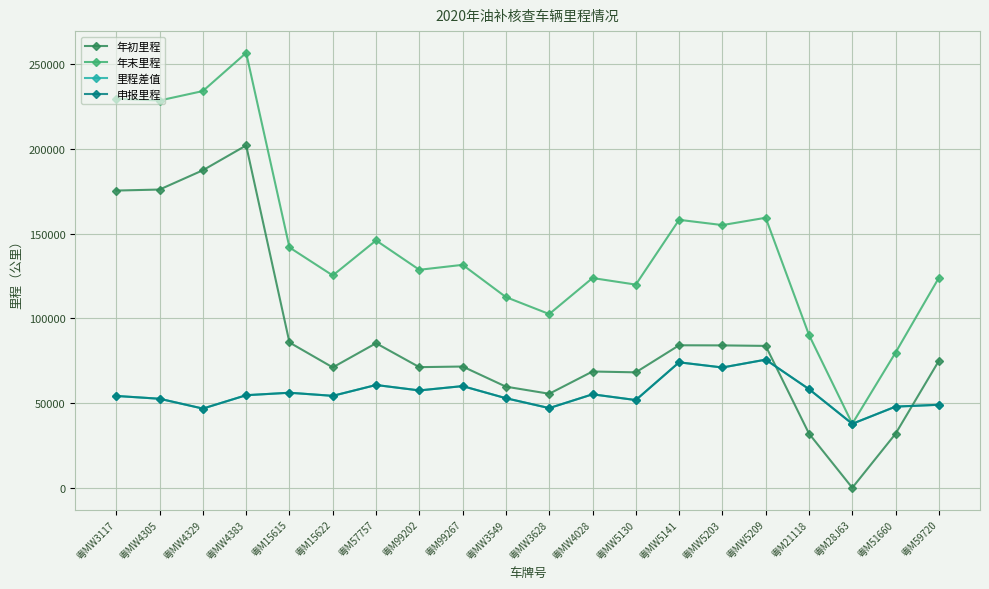

What is the difference between the 年末里程 values at 粤M51660 and 粤MW4028?

44007